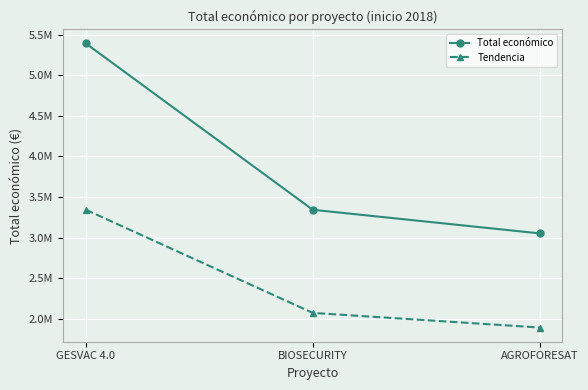

Does the chart have visible grid lines?

Yes